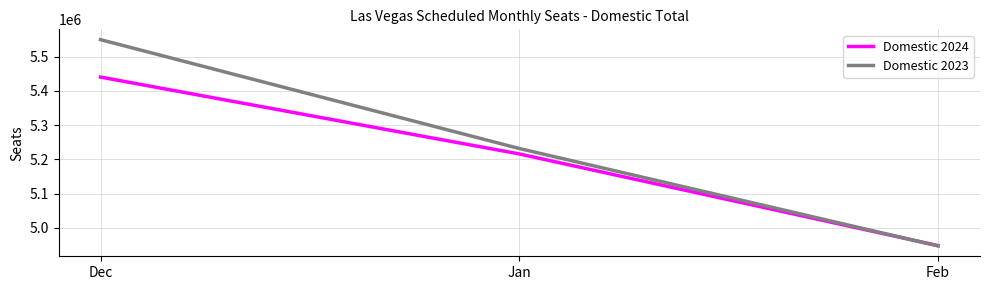

Reading left to right, what are all the values shown in this chart?

Domestic 2024: Dec=5439998	Jan=5215536	Feb=4947762
Domestic 2023: Dec=5549293	Jan=5231383	Feb=4946832